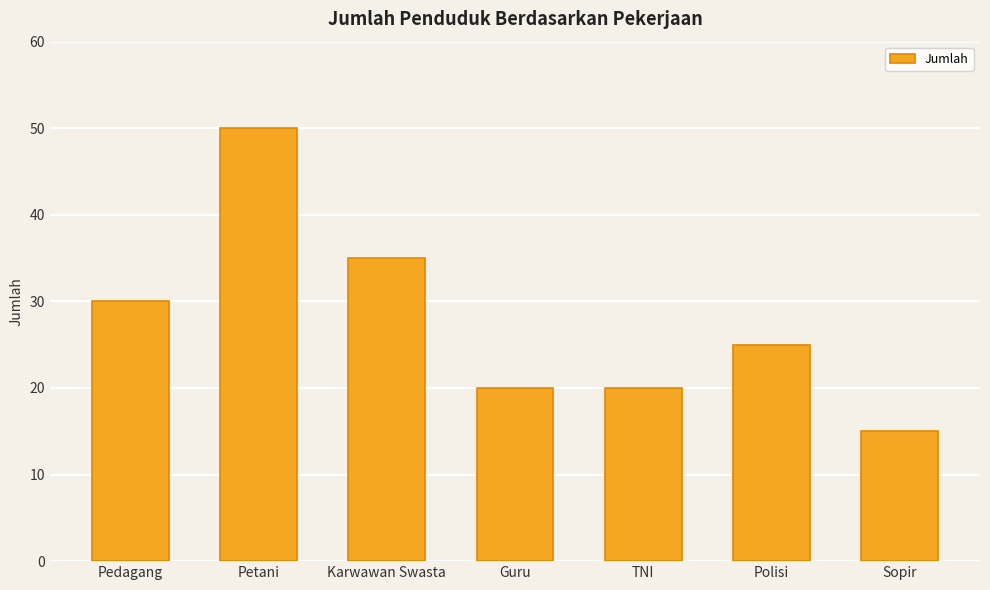

Is it true that the value at Petani is 71?

False